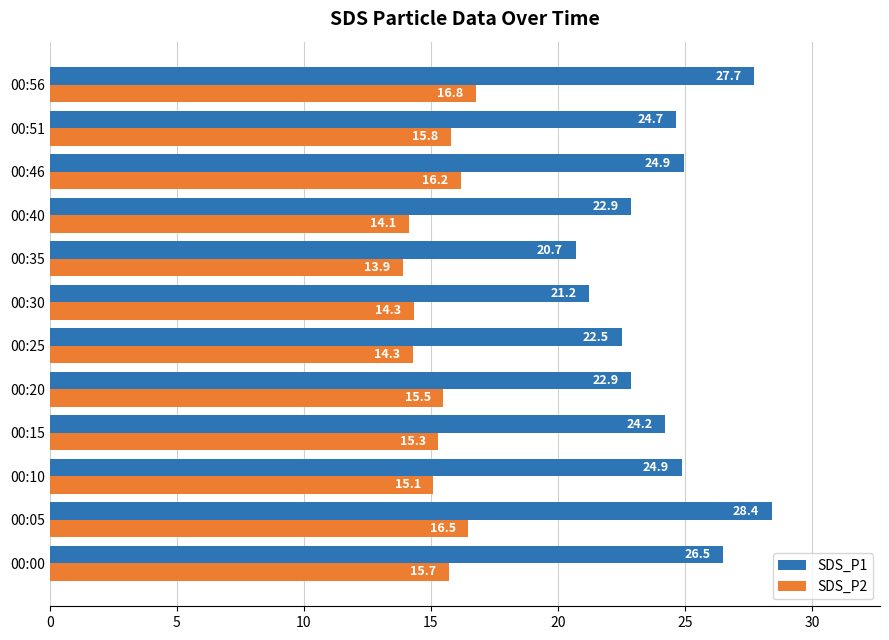

What is the sum of the SDS_P1 values at 00:51 and 00:46?

49.6